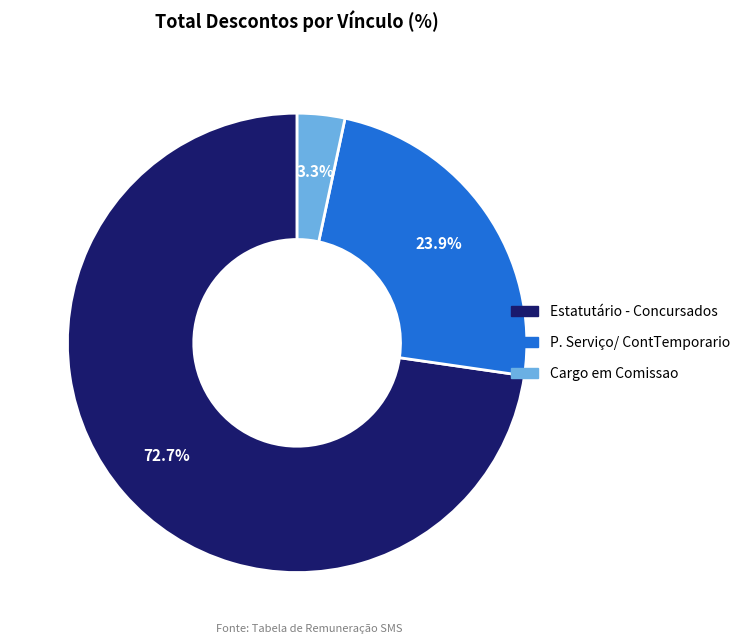

Does P. Serviço/ ContTemporario account for over 50% of the chart?

No